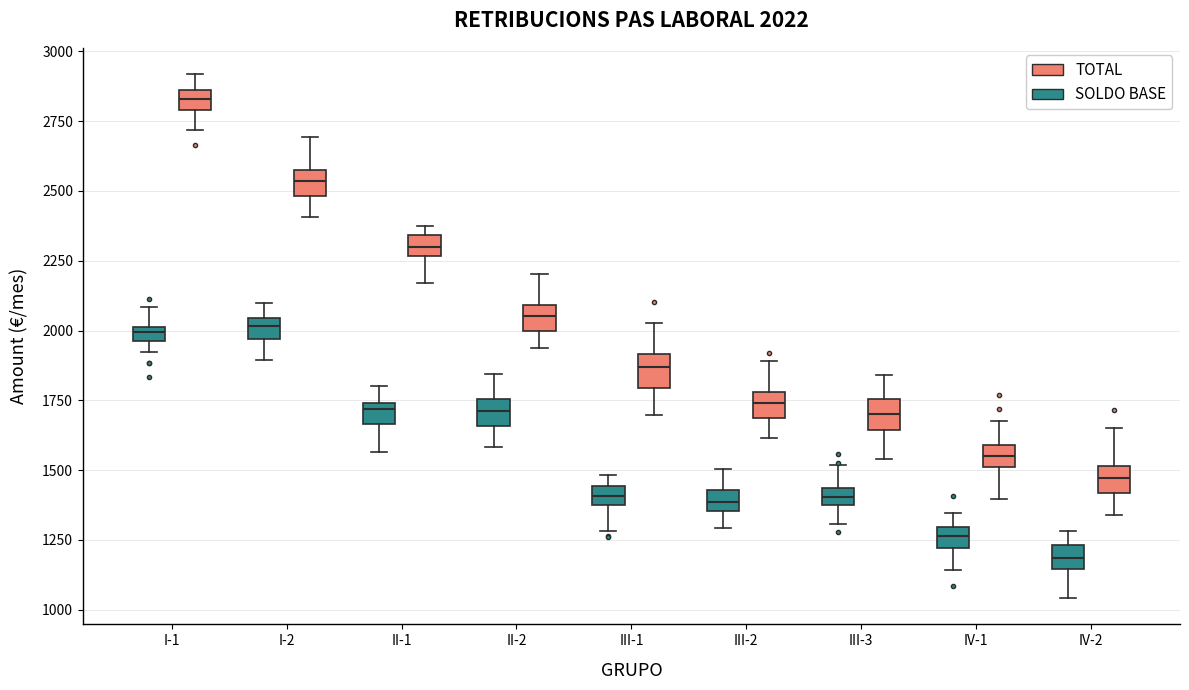

Which box's median line is the lowest?

IV-2 (SOLDO BASE)